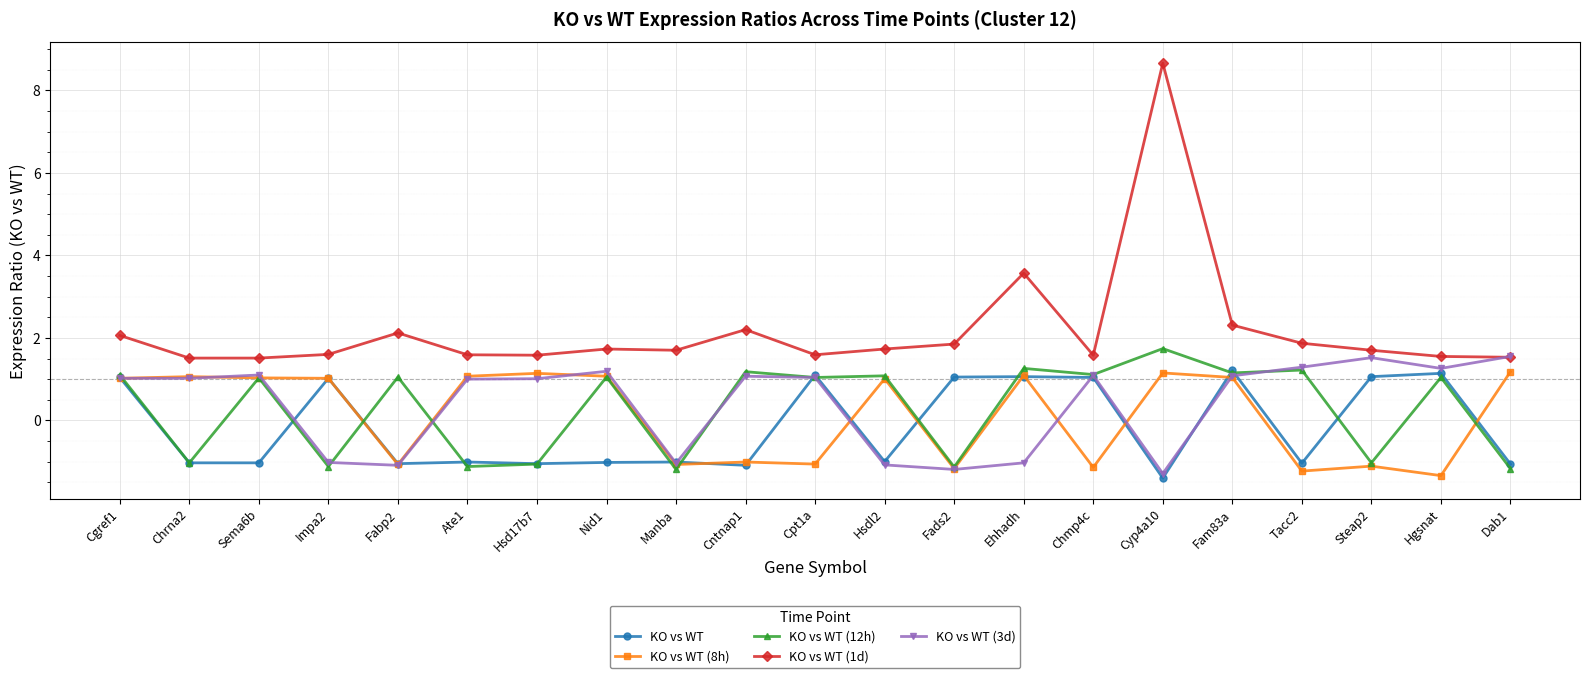

What is the spread (max minus min) of values at Hsdl2?

2.8